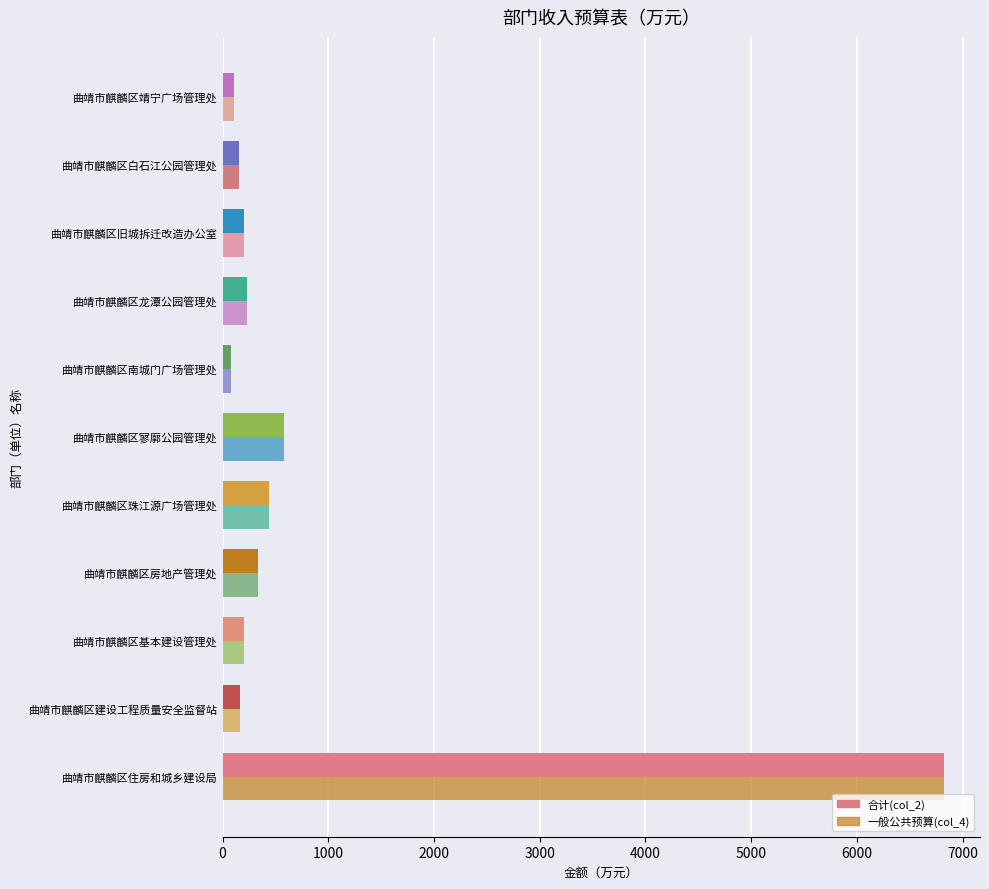

How many data points does each series have?

11